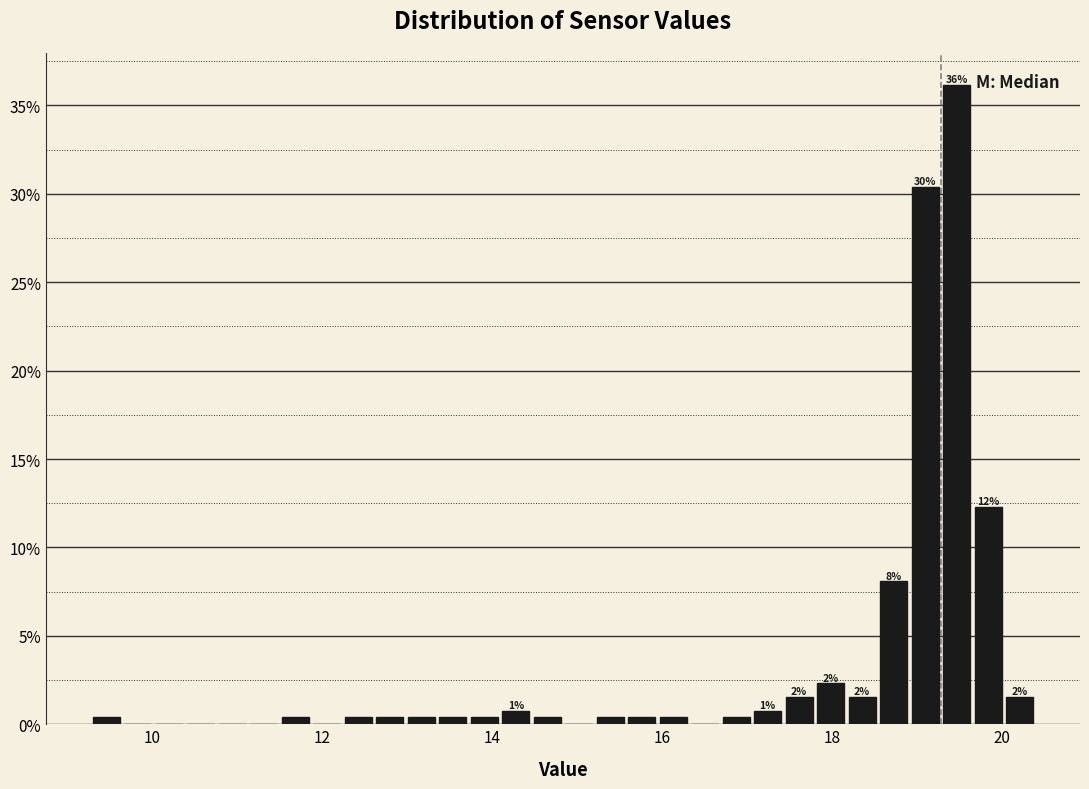

Read against the x-axis, roughly where is the centre of the tallest bar?

19.4